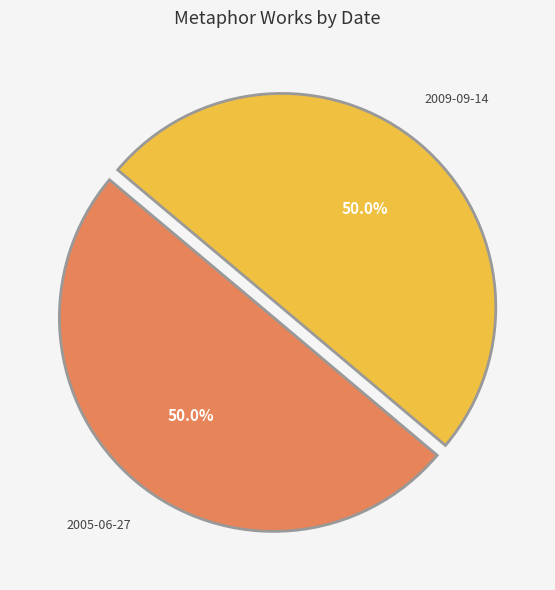

Count the number of slices in the pie.

2